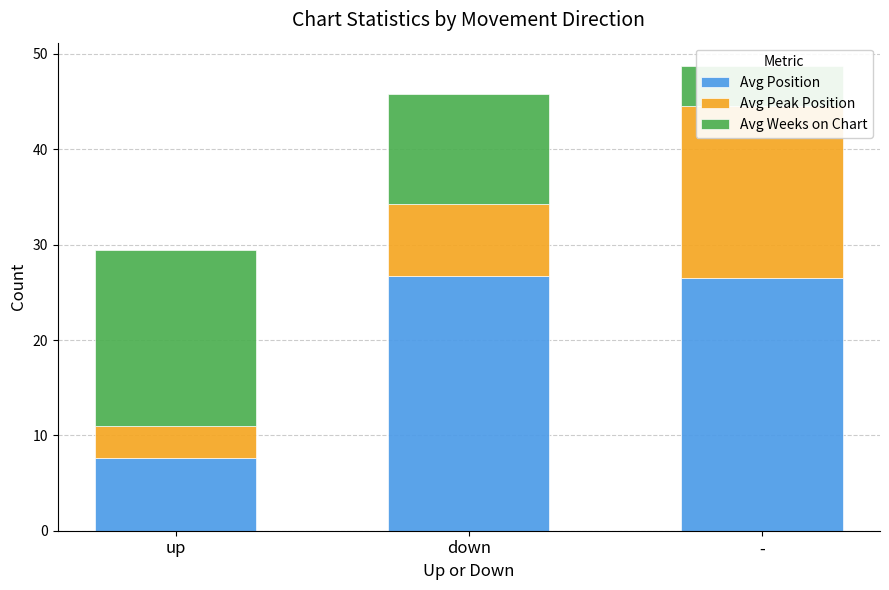

How many data points in Avg Weeks on Chart are above 11?

2